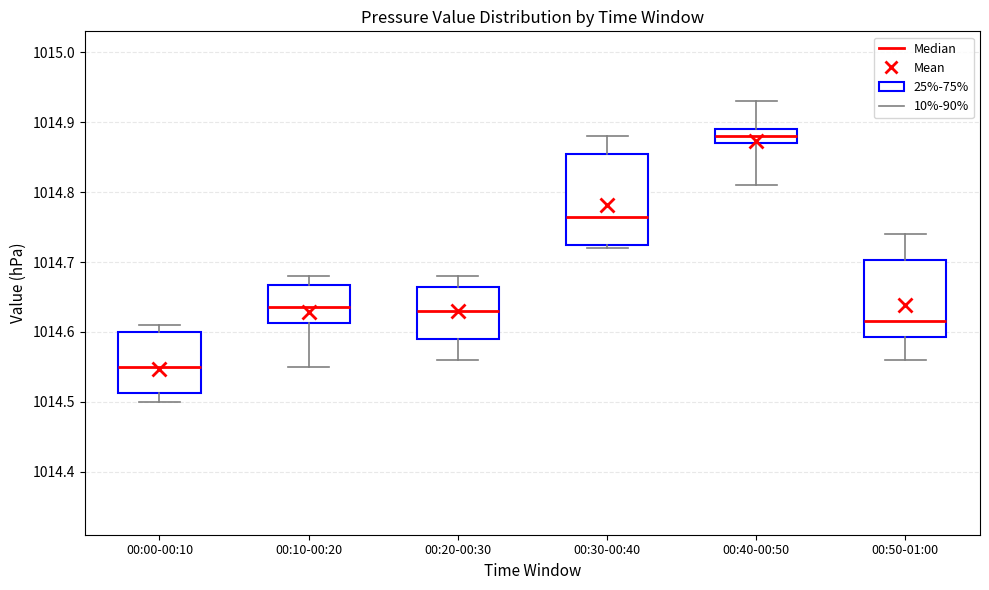

Where is the lower edge of the box for 00:30-00:40 on the y-axis? The values are not printed on the chart, so give them approximately, as read against the axis.

1014.73